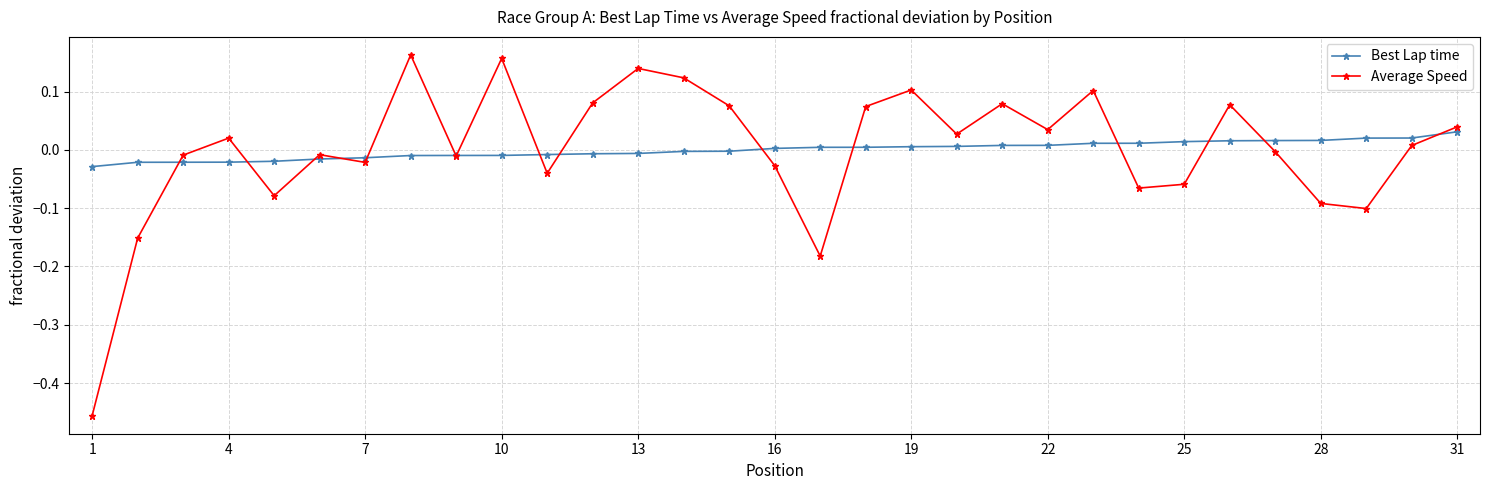

What is the difference between the maximum and minimum values in the Average Speed series?

0.6